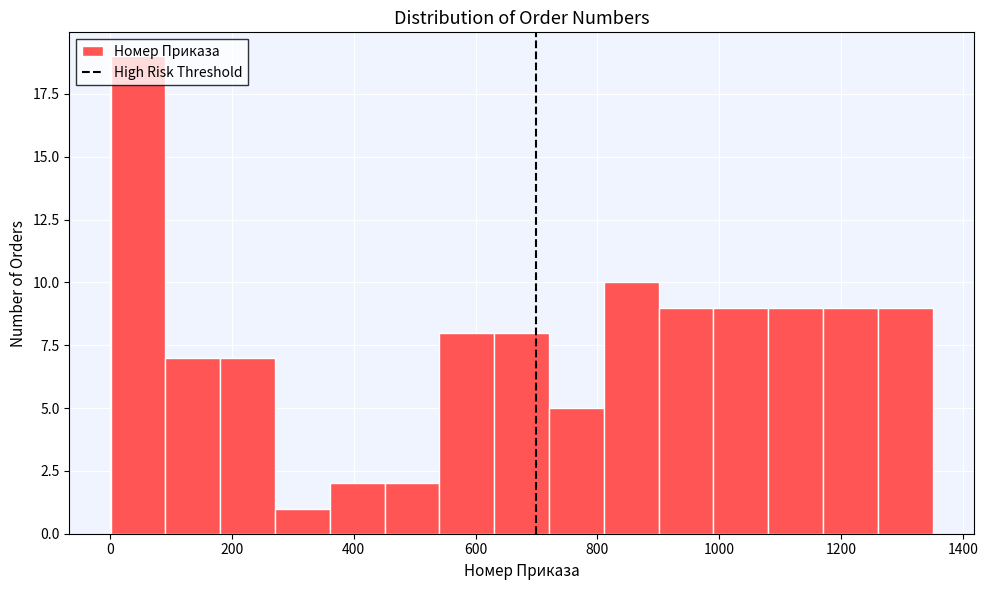

Over which range of the x-axis is the bar tallest?

0 to 100